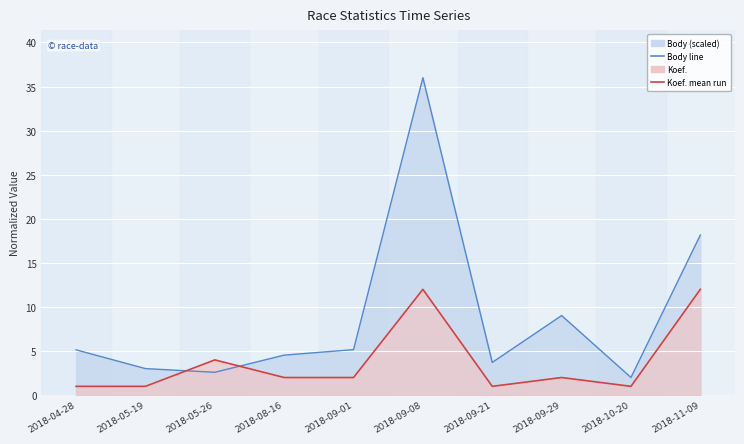

At which category does Body (scaled) line reach its first local valley?

2018-05-26